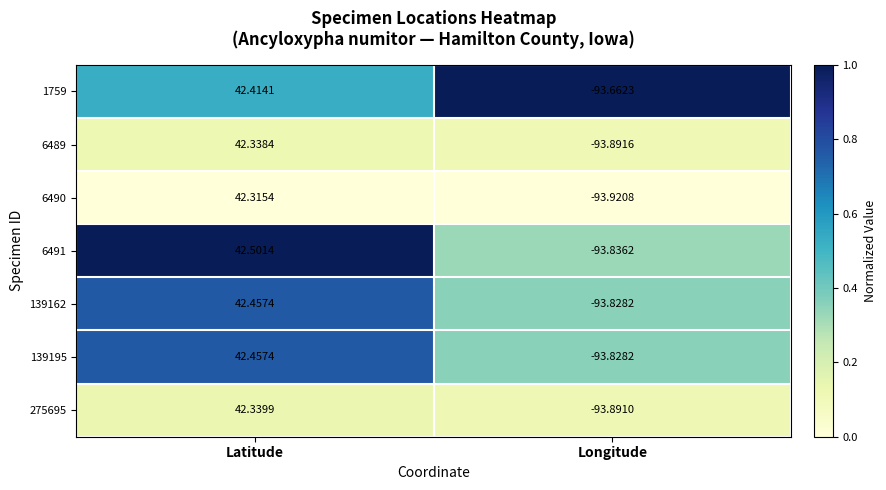

Between Latitude and Longitude, which series saw the biggest shift?

6491